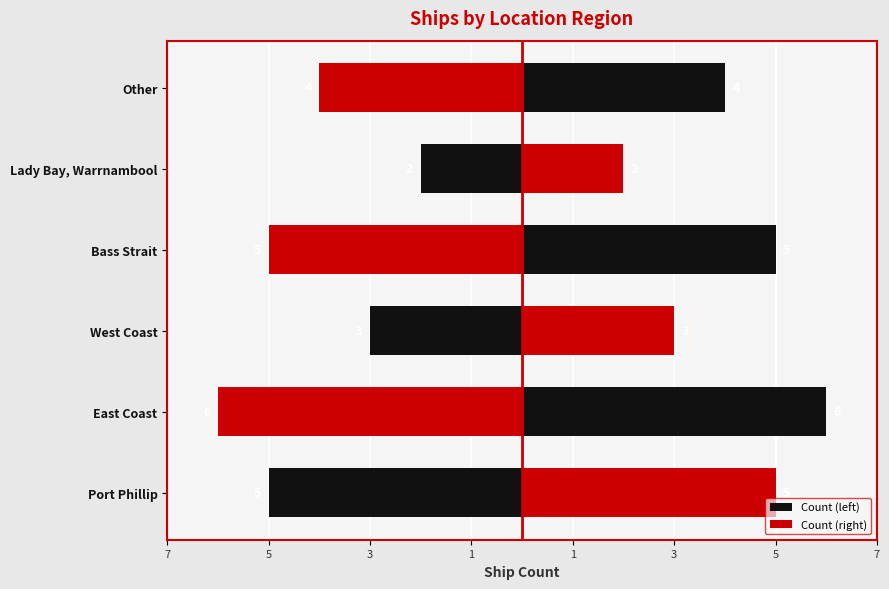

What value does the Count (left) series have at Lady Bay, Warrnambool?

-2